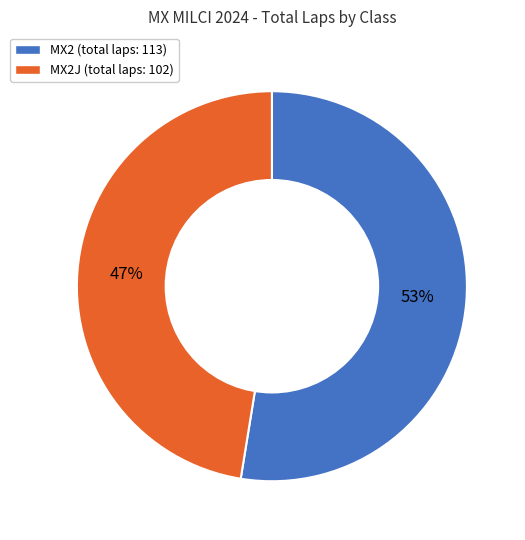

Is there a majority slice in this chart?

Yes